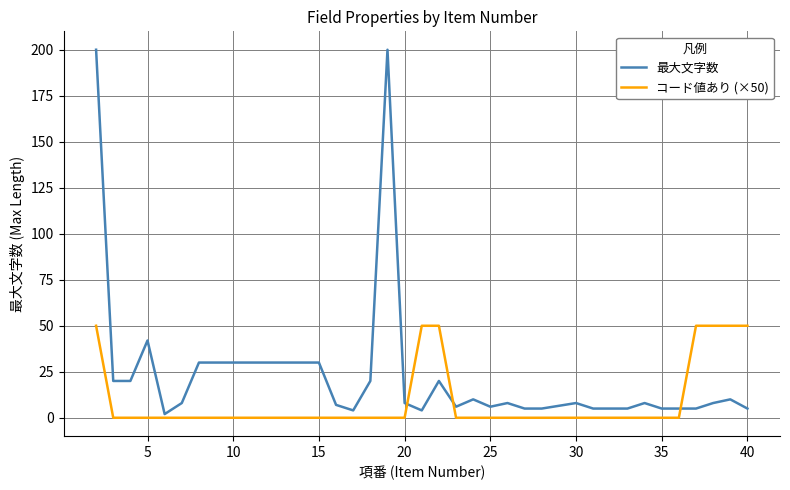

Rank the series by their average value, from lowest to highest.

コード値あり (×50), 最大文字数